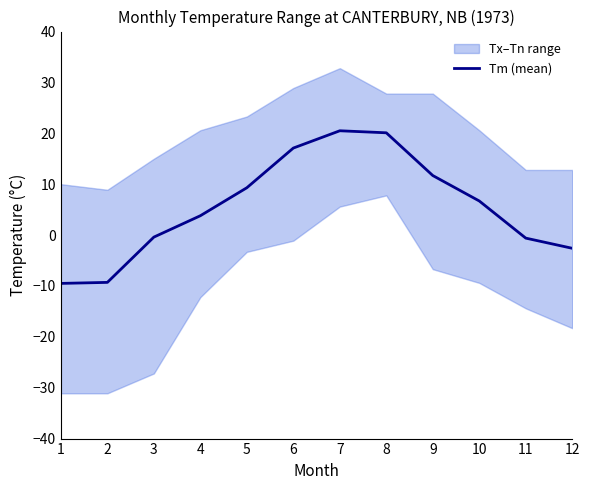

How many data points are above 6?

6